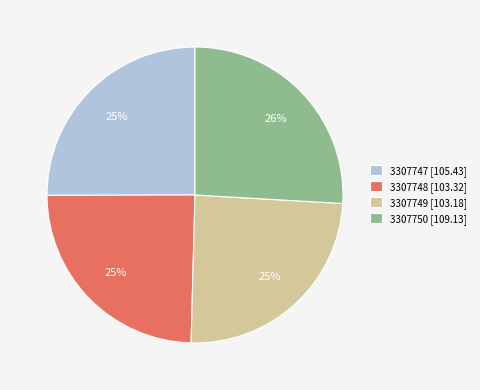

To the nearest percent, what is the difference between the largest and smallest slice percentages?

1%